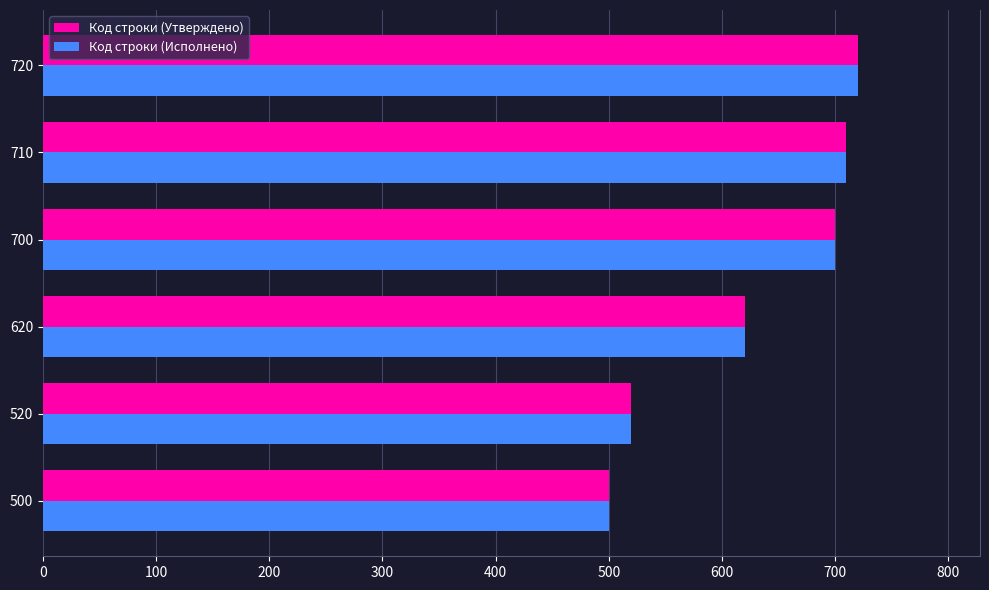

Is the value of Код строки (Исполнено) at 710 greater than the value of Код строки (Утверждено) at 620?

Yes